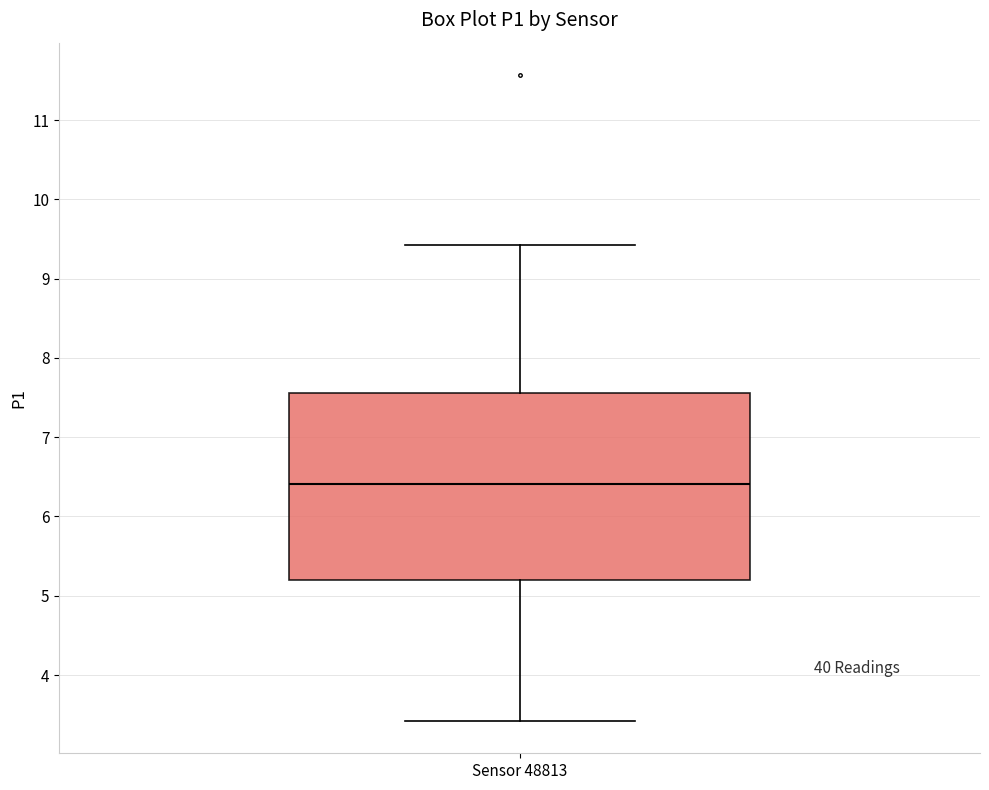

Read this box plot against the y-axis: the position of the median line, the range covered by the box, and the ends of both whiskers. The values are not printed on the chart, so give them approximately, as read against the axis.

median 6.4, box 5.2 to 7.6, whiskers 3.4 to 9.4